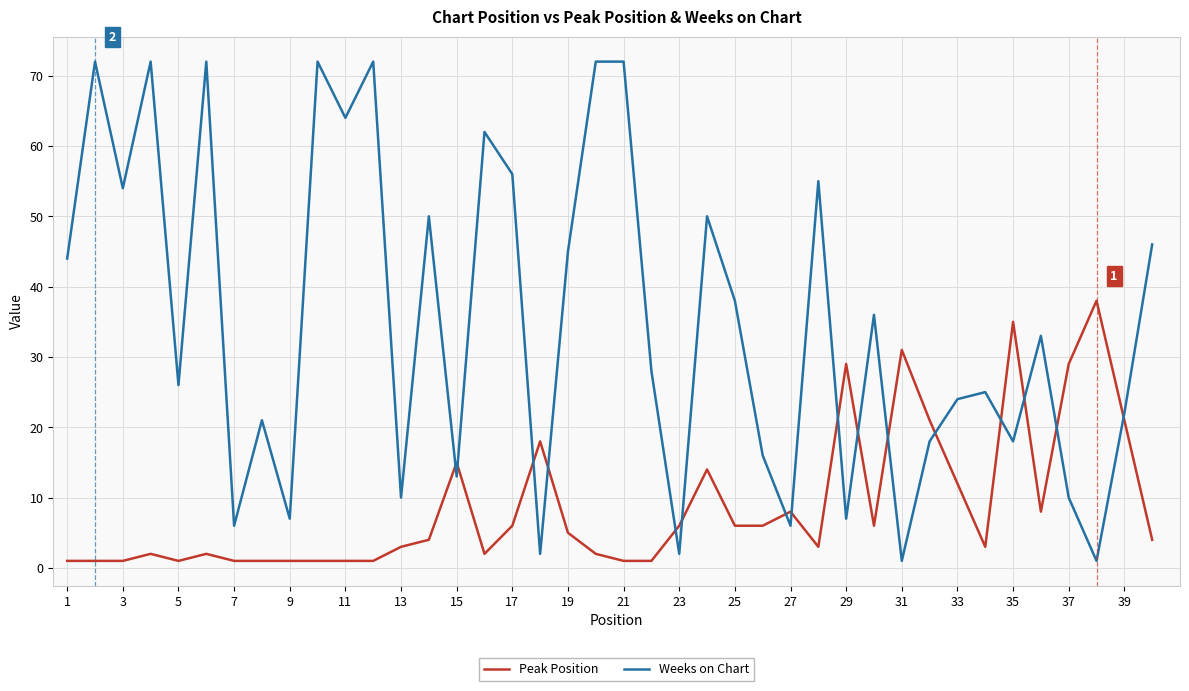

Which series has the largest total across all categories?

Weeks on Chart